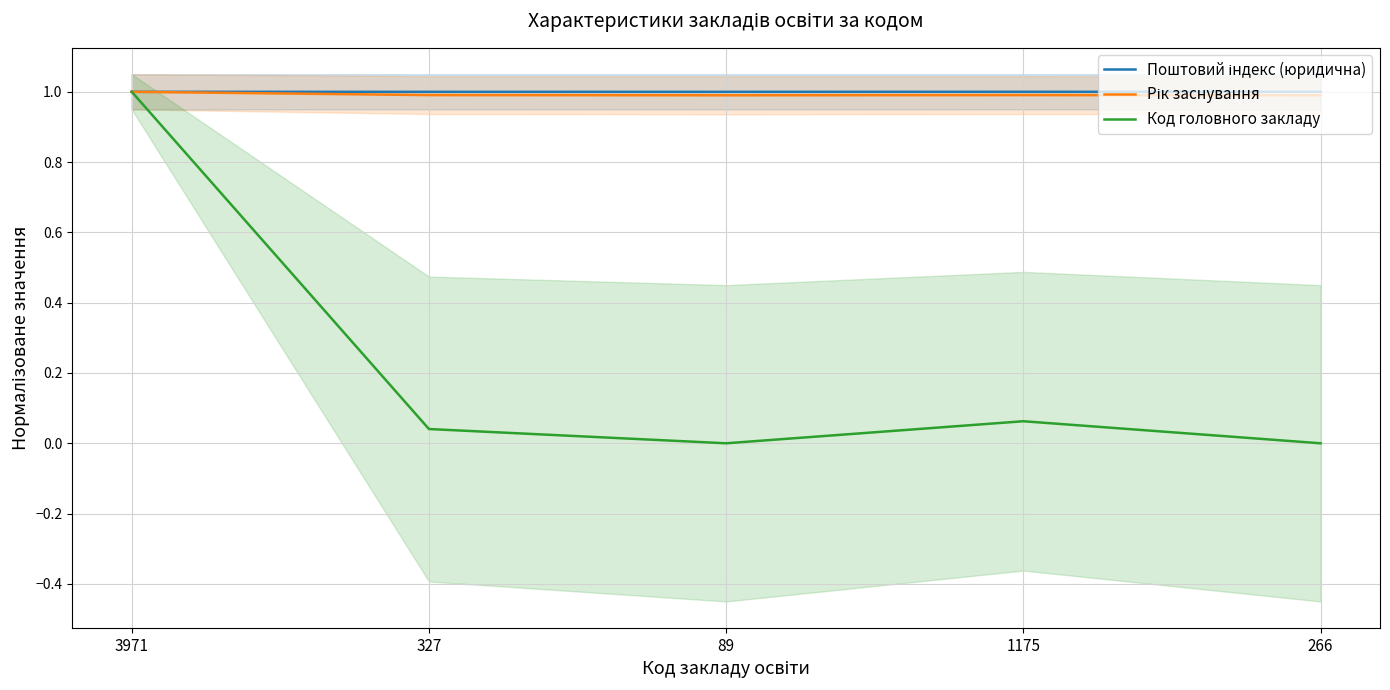

What is the lowest value of the Поштовий індекс (юридична) series?

1.0